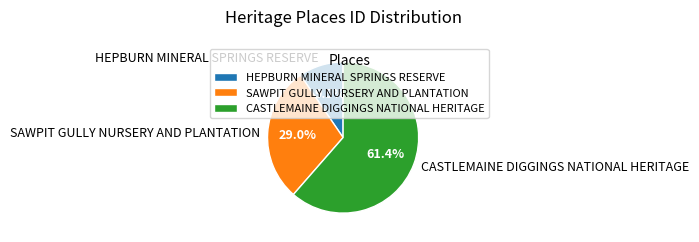

Count the number of slices in the pie.

3